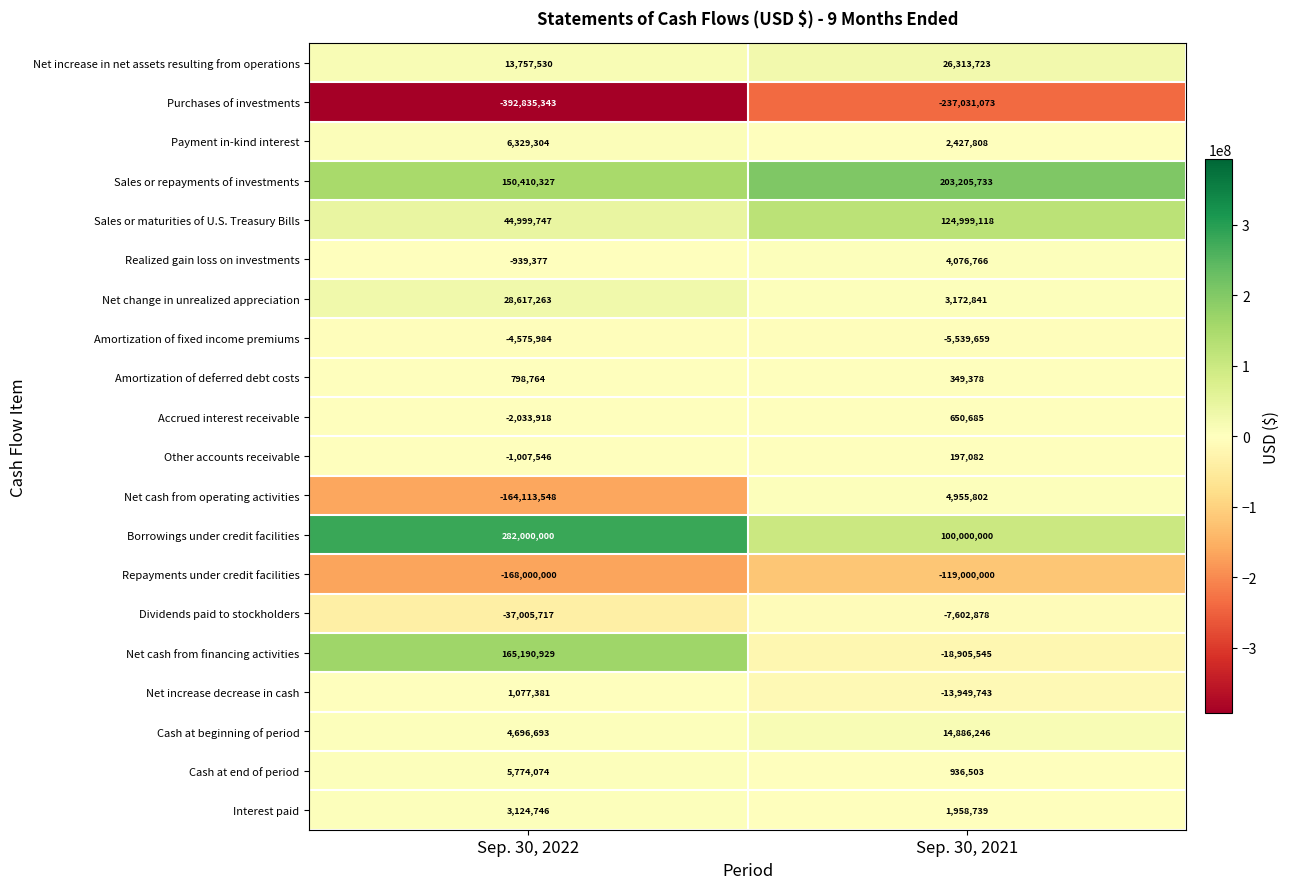

What is the sum of all Repayments under credit facilities values?

-287000000